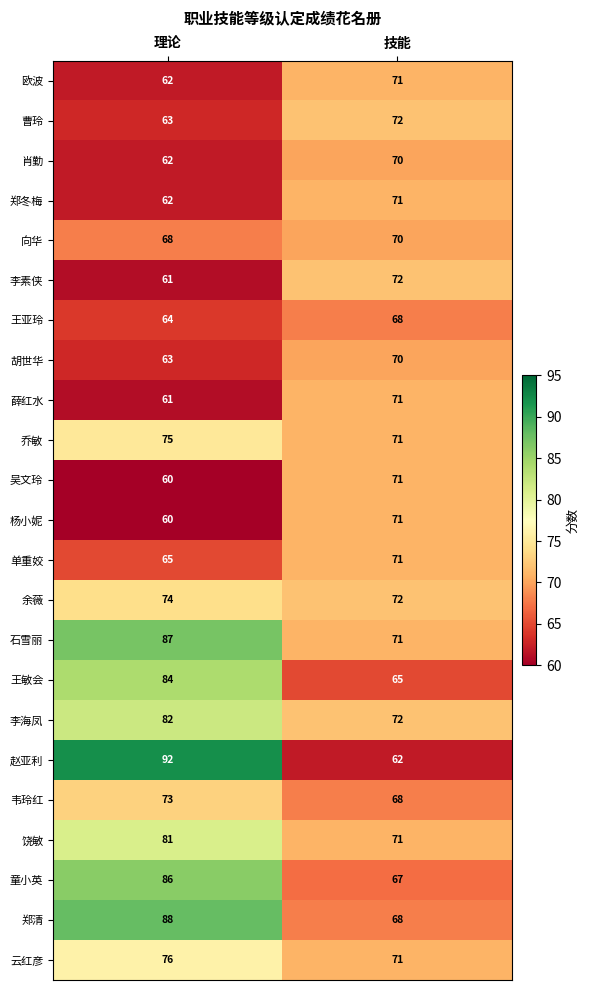

The value of 李素侠 at 技能 is 110. True or false?

False